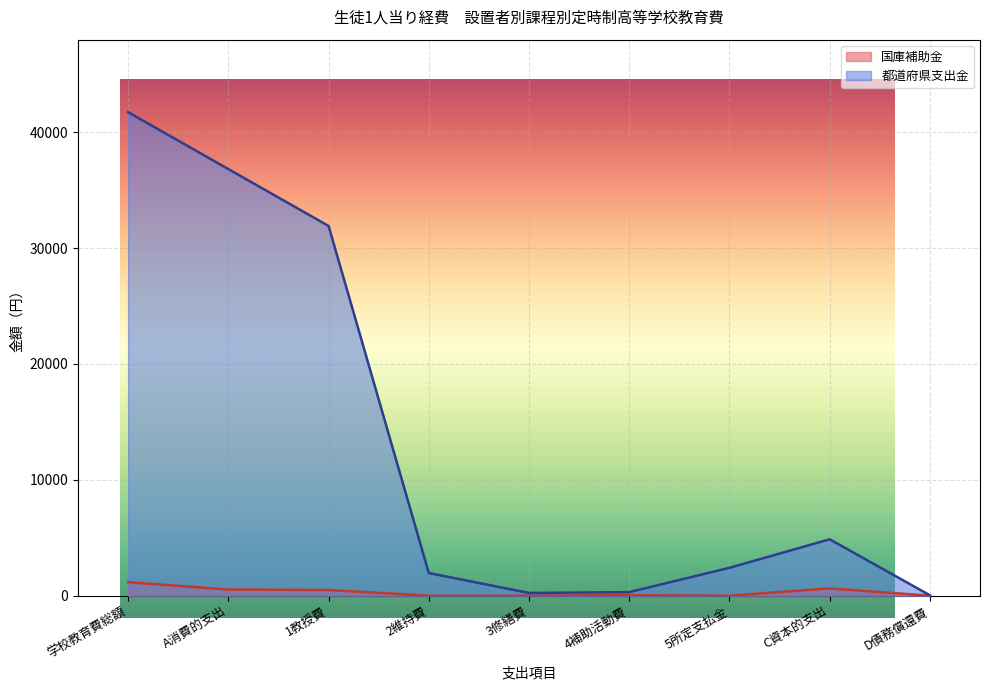

Rank the series by their maximum value, from lowest to highest.

国庫補助金, 都道府県支出金